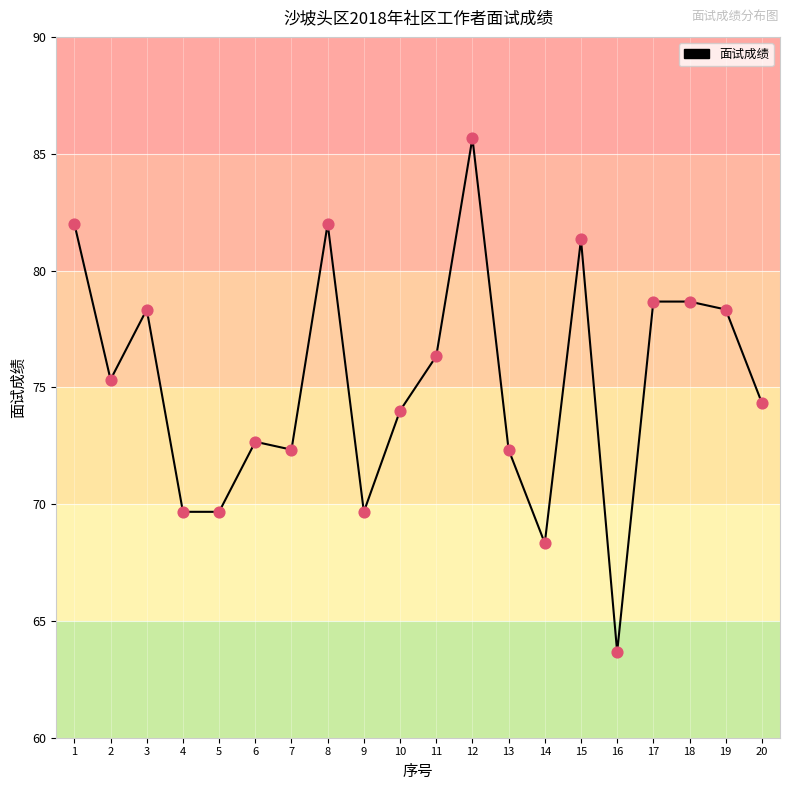

Between 6 and 2, which is larger?

2